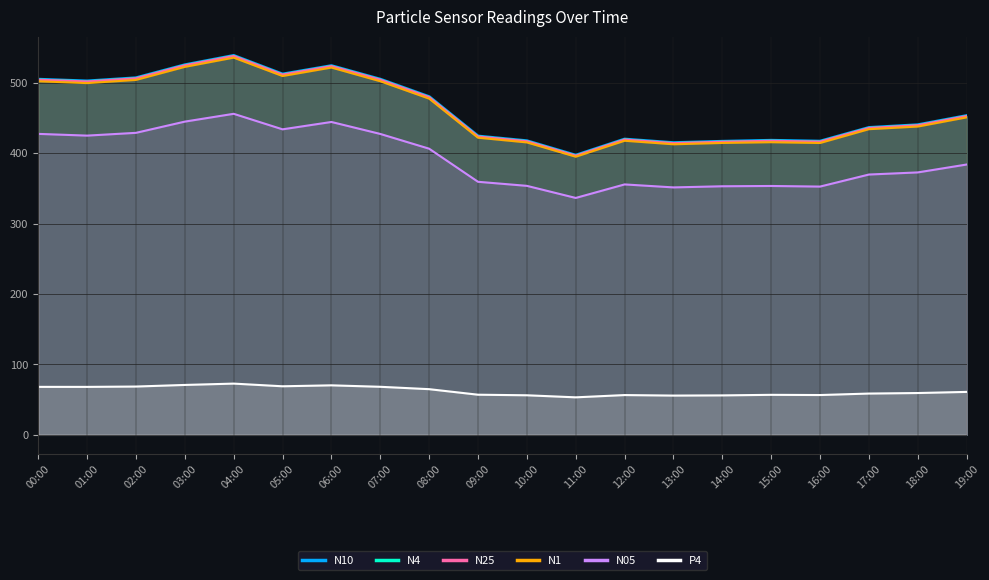

How many lines are shown in the chart?

6